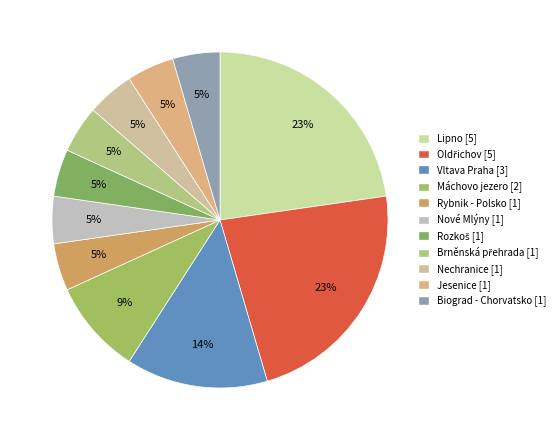

What percentage is the Máchovo jezero slice, to the nearest percent?

9%